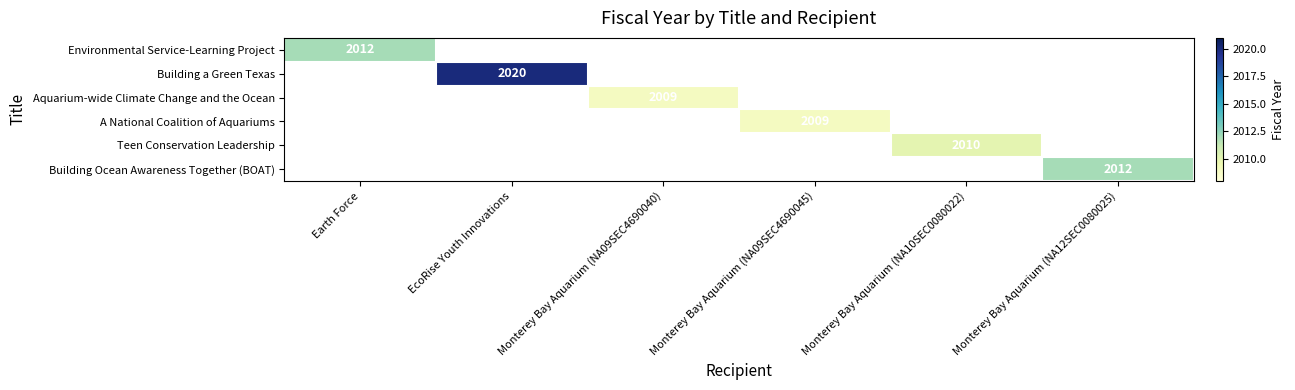

The Building a Green Texas series shows 3615.1 at EcoRise Youth Innovations. True or false?

False